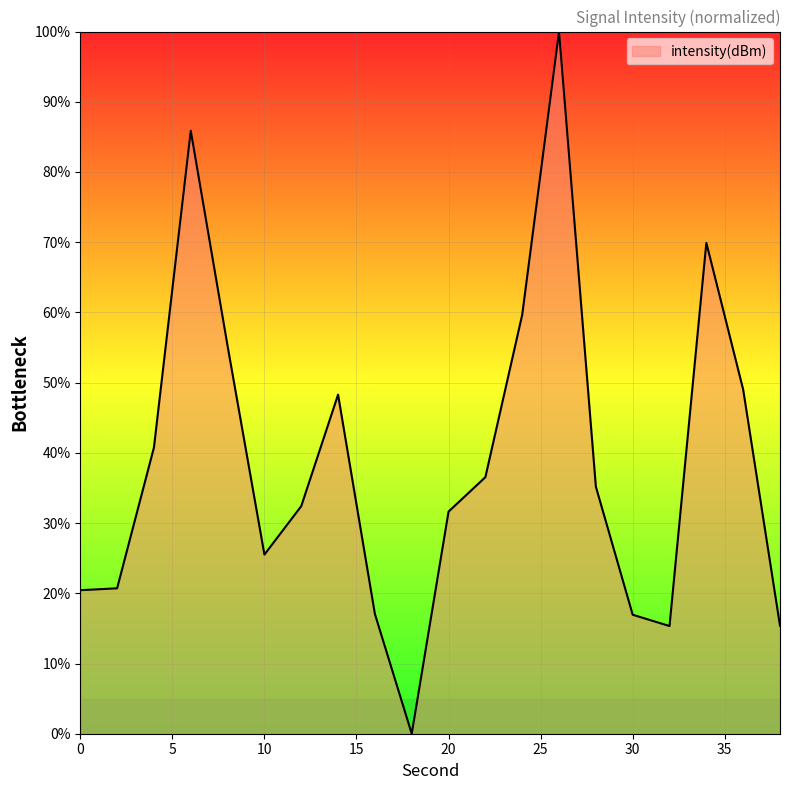

What is the greatest value displayed?

100.0